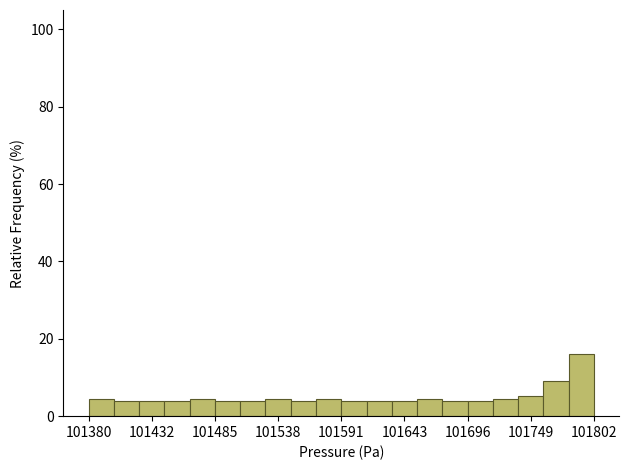

Around what value on the x-axis is the tallest bar? Give the approximate position of its centre, as read against the axis.

101790